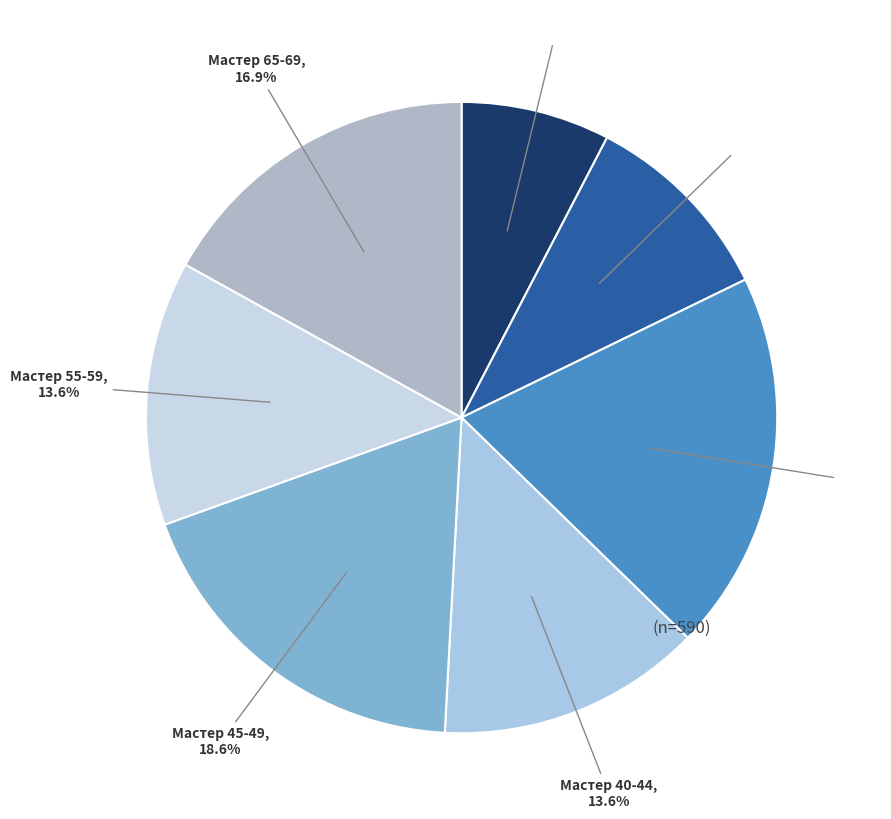

Which slice is the smallest?

Юниор